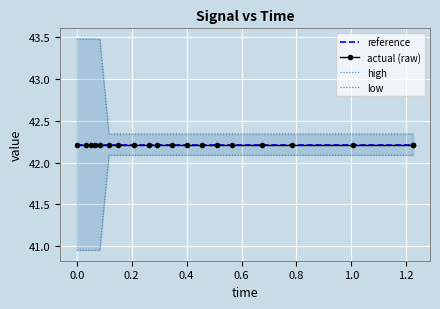

How many data points in low are above 42?

15